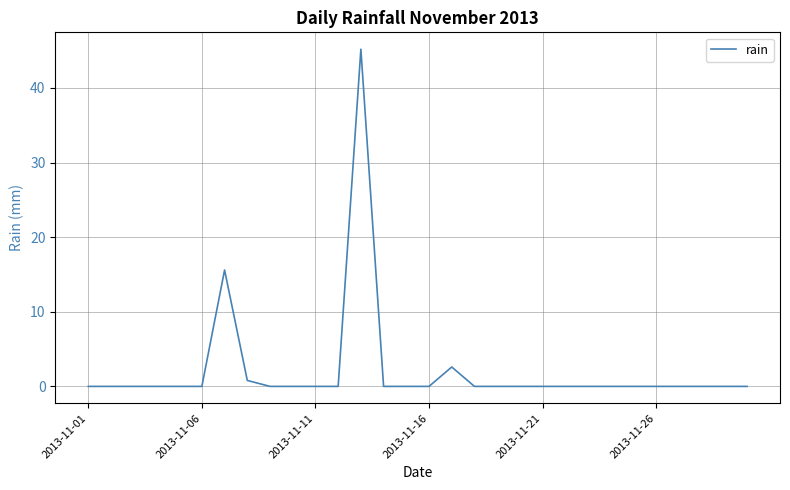

What is the difference between the maximum and minimum values?

45.2